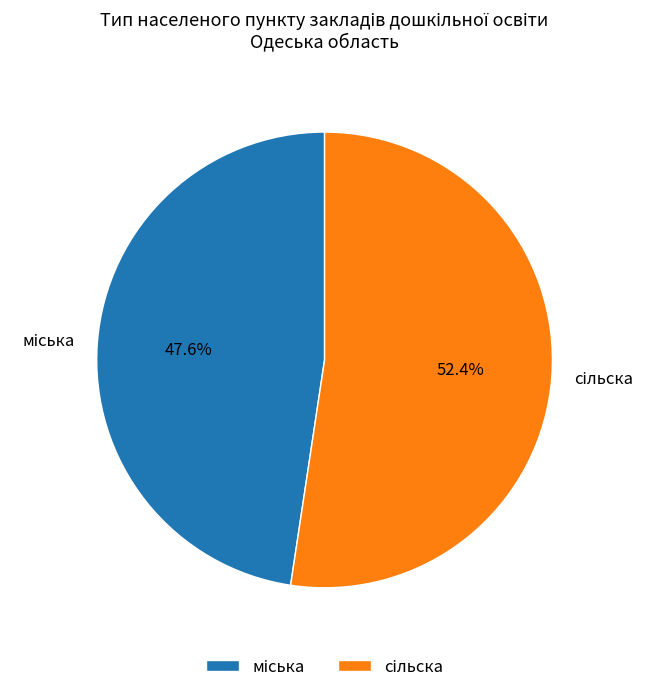

Is there a majority slice in this chart?

Yes